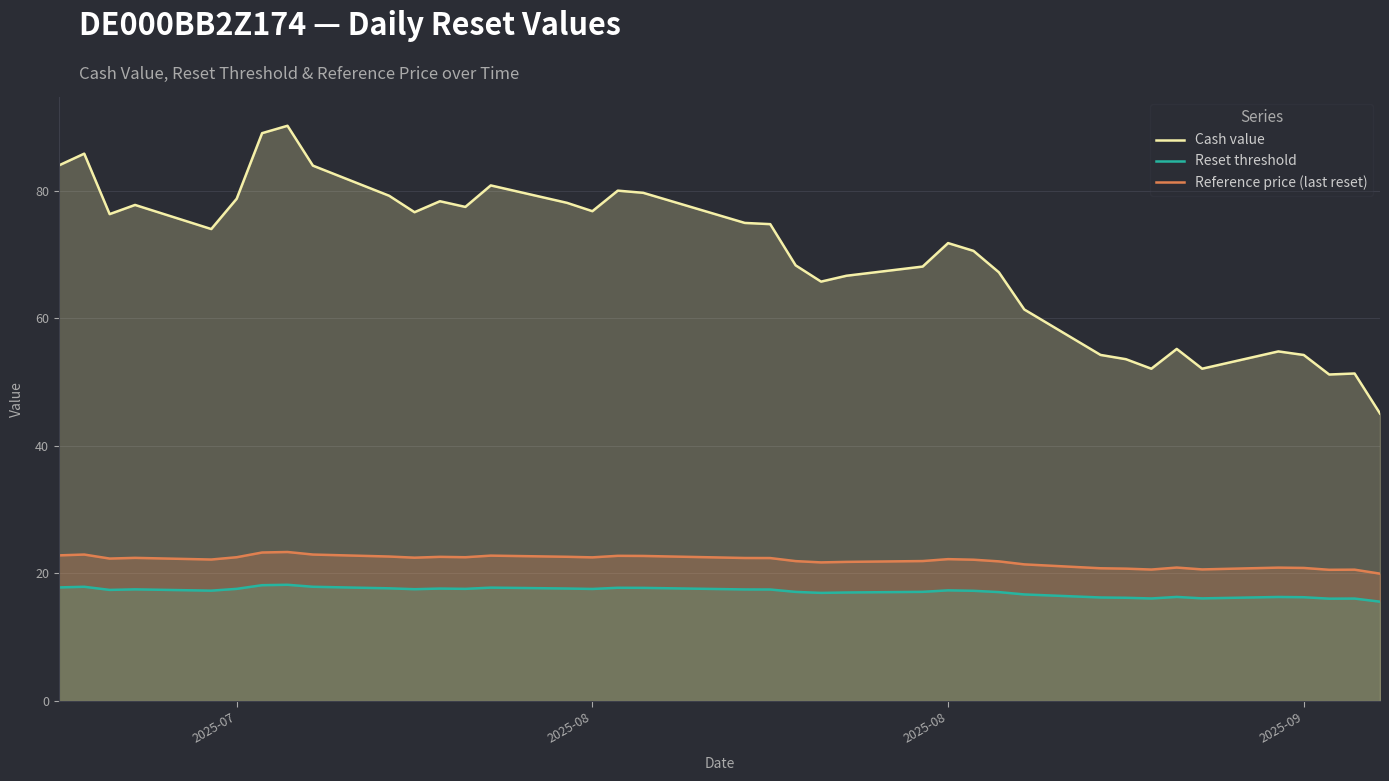

How many lines are shown in the chart?

3